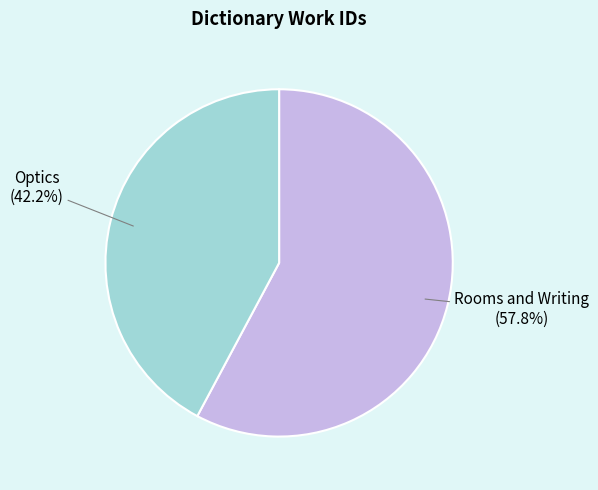

Is there any slice that represents more than half of the pie?

Yes